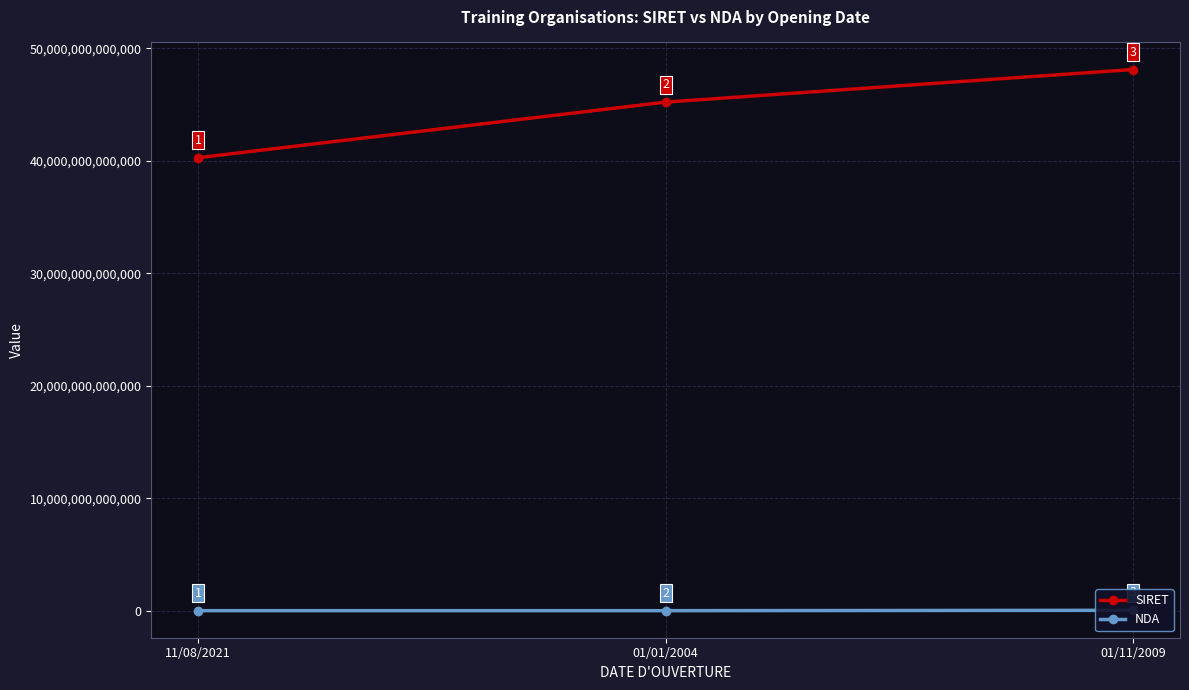

Is it true that SIRET equals 45224614300013 at 01/01/2004?

True